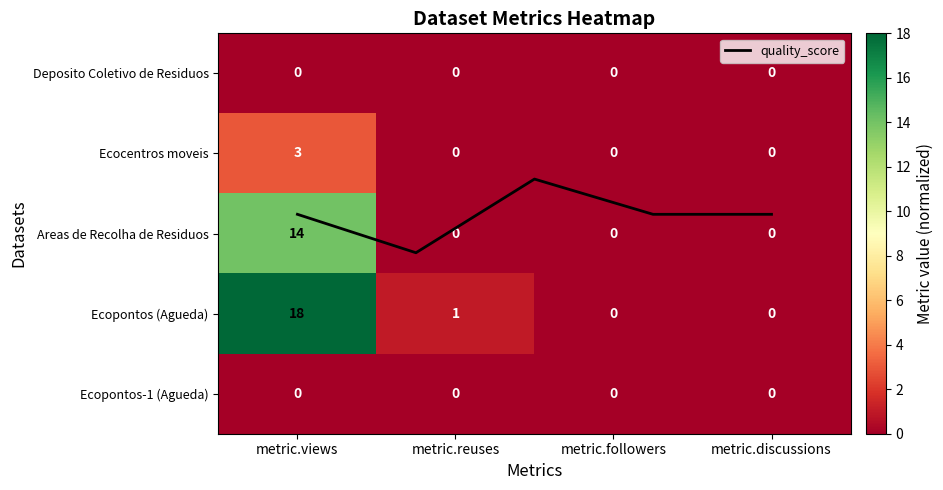

At how many categories does at least one series exceed 2?

1